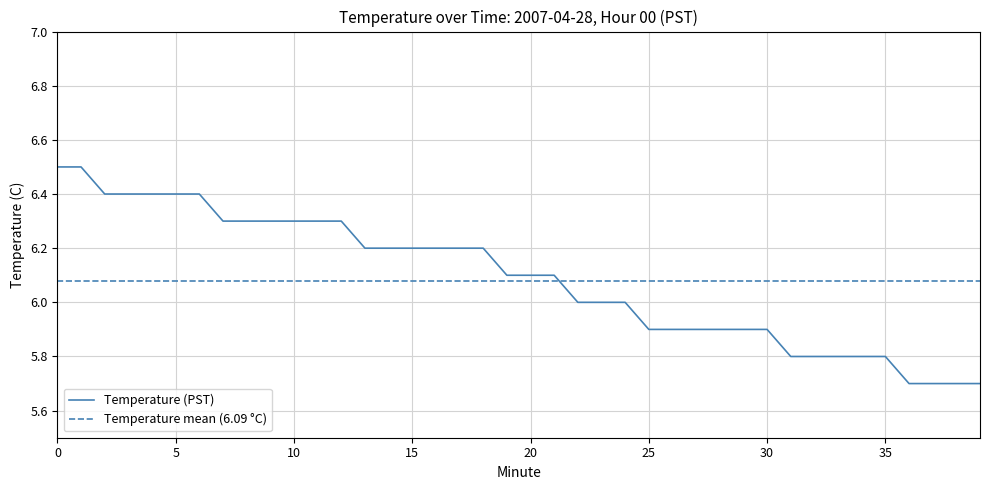

What is the minimum value shown in the chart?

5.7